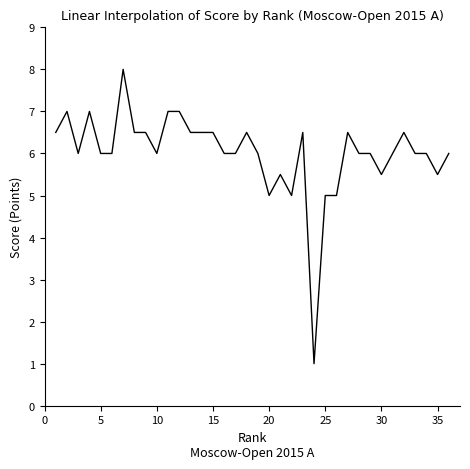

What is the sum of all values?

216.5